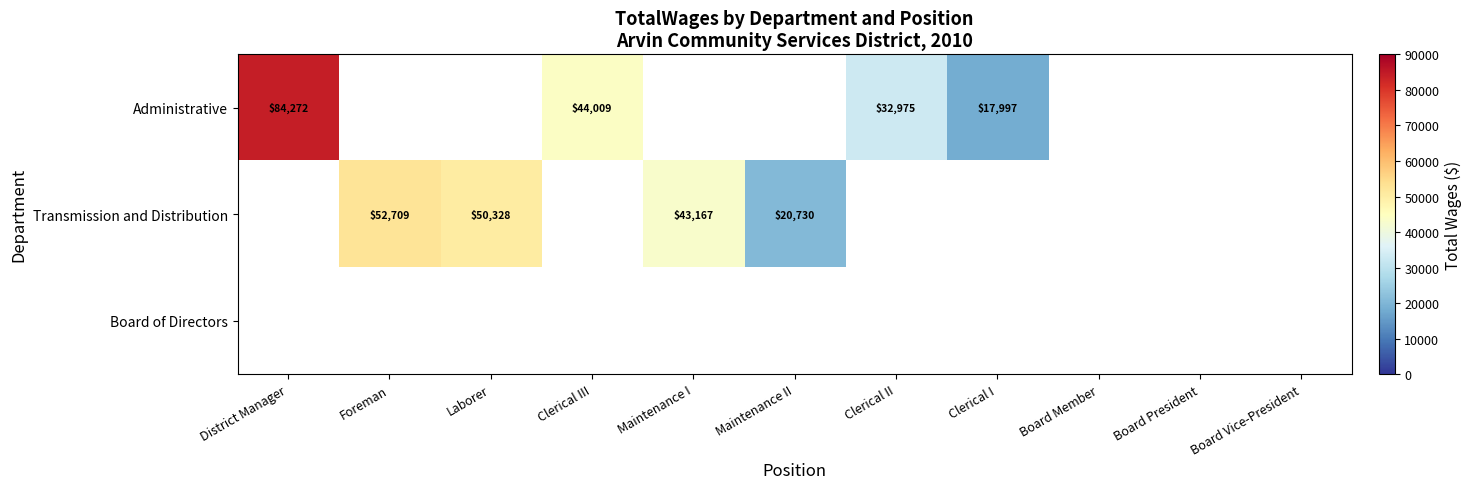

List the series in order of their peak value, highest first.

Administrative, Transmission and Distribution, Board of Directors